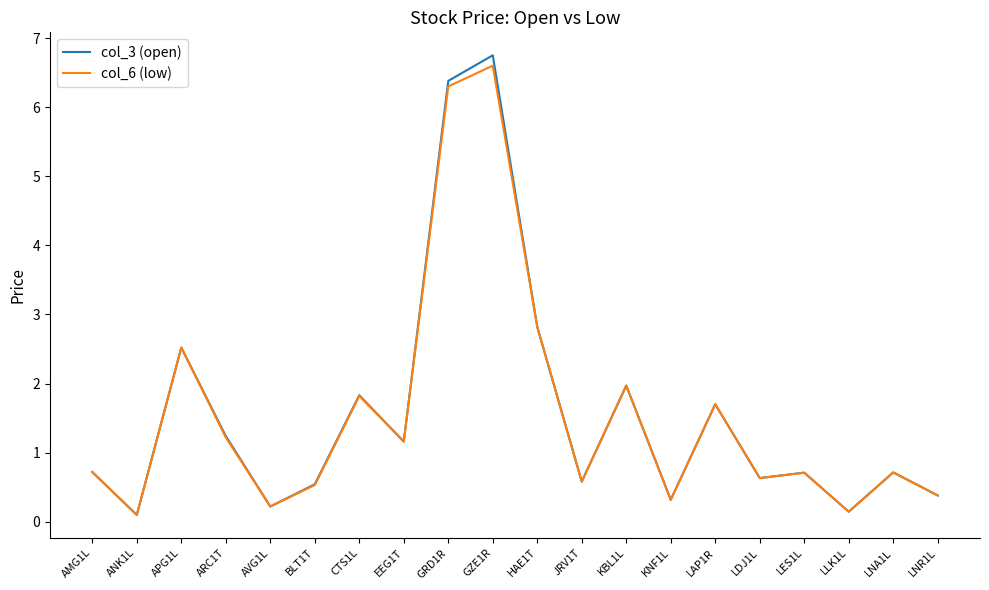

What is the total value across all series at JRV1T?

1.2